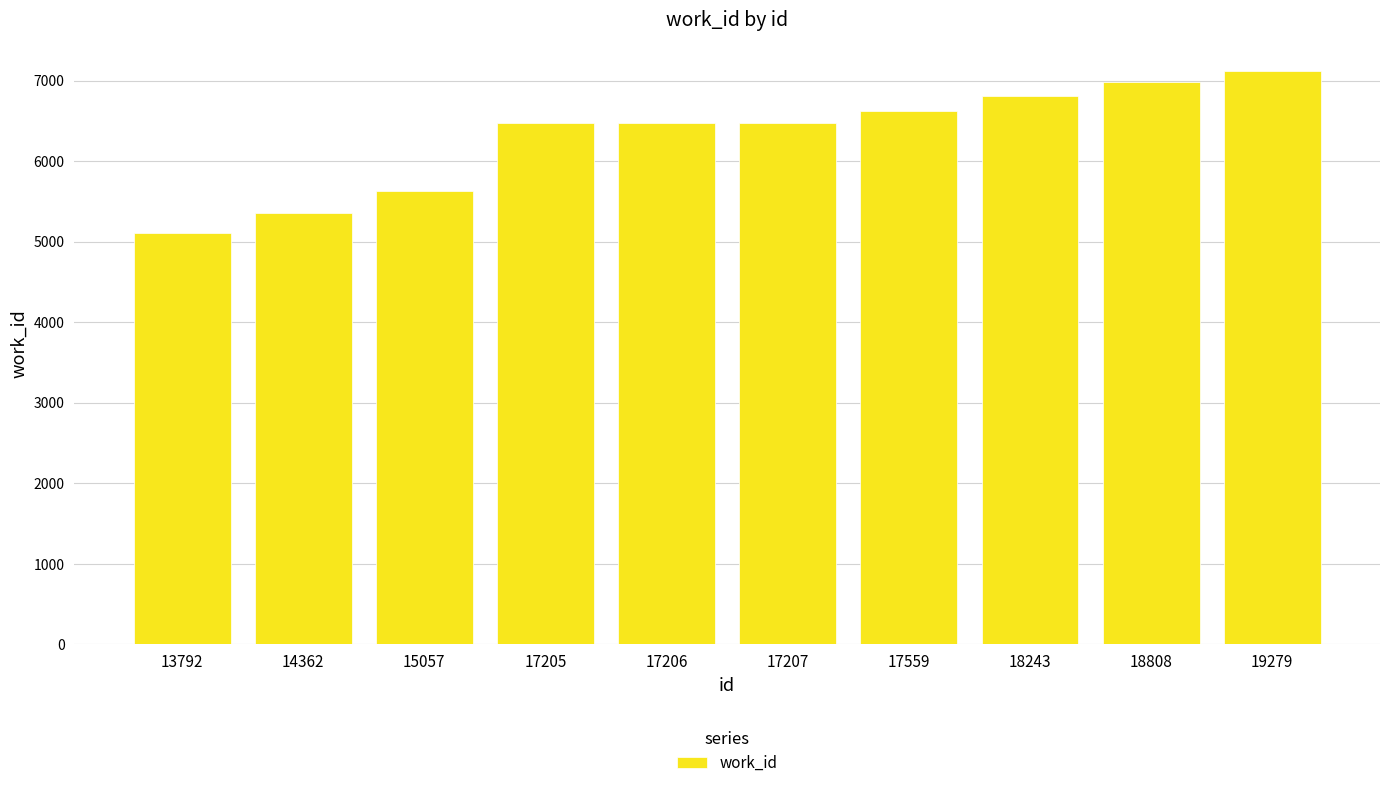

Are the bars horizontal?

No